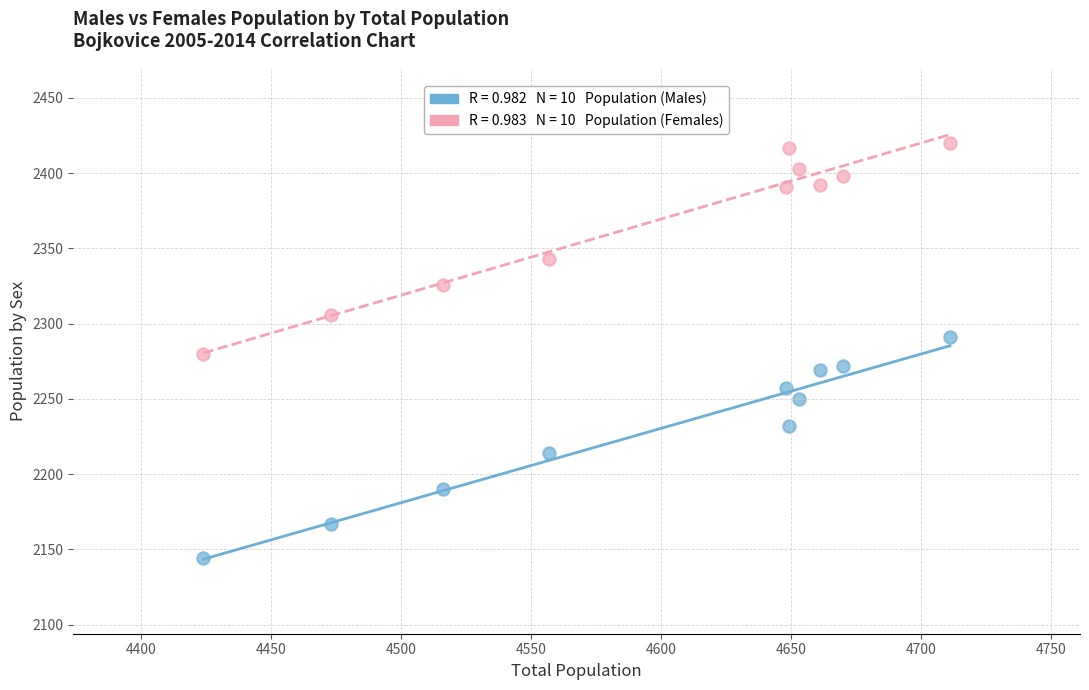

Across all data points, what is the range of Y values (max minus min)?

276